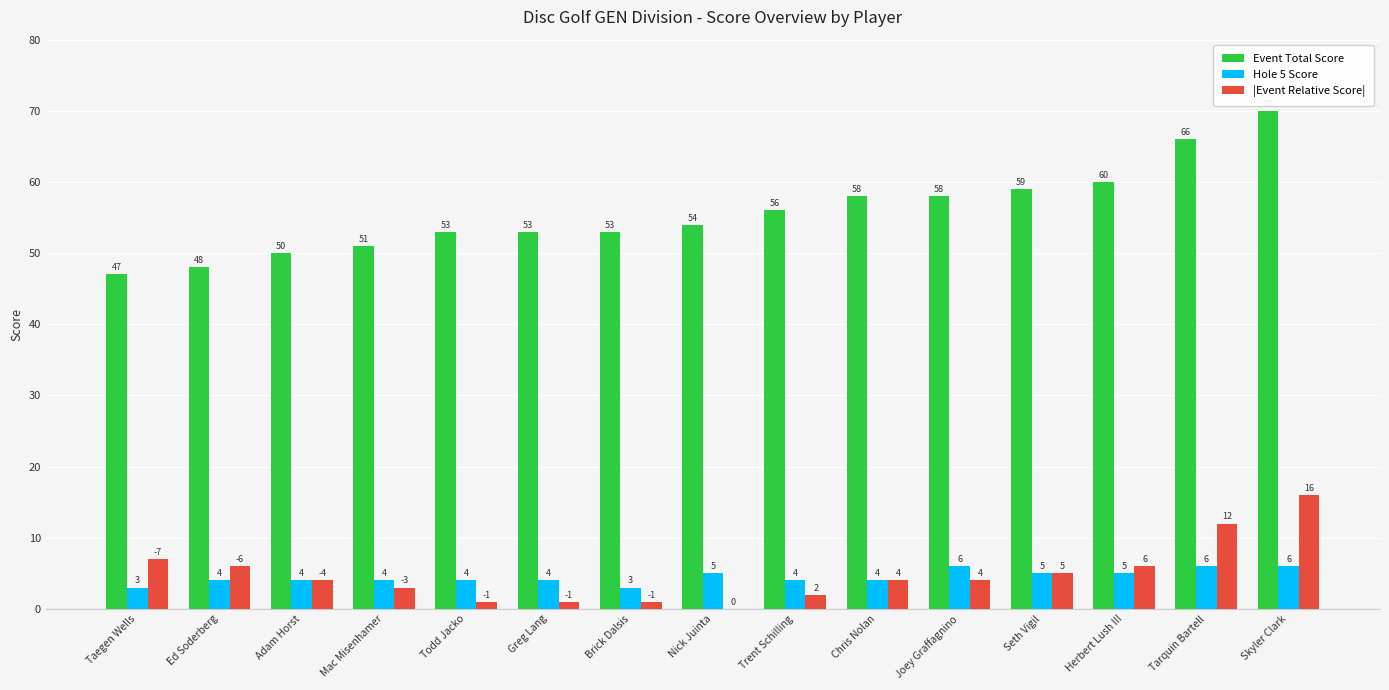

Is it true that |Event Relative Score| equals 7 at Taegen Wells?

True